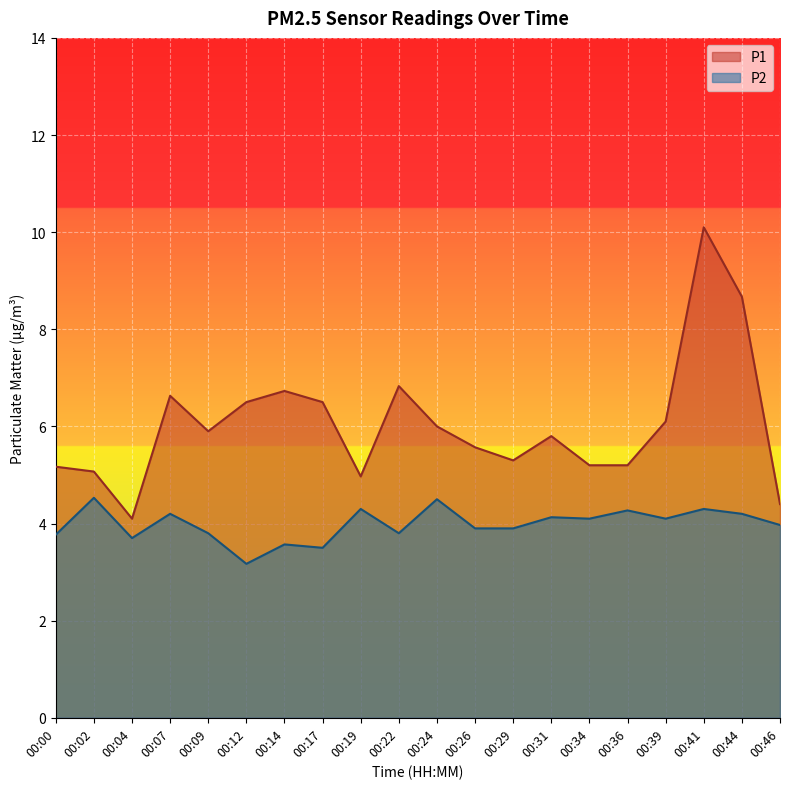

Which has a higher value, 00:00 or 00:39?

00:39